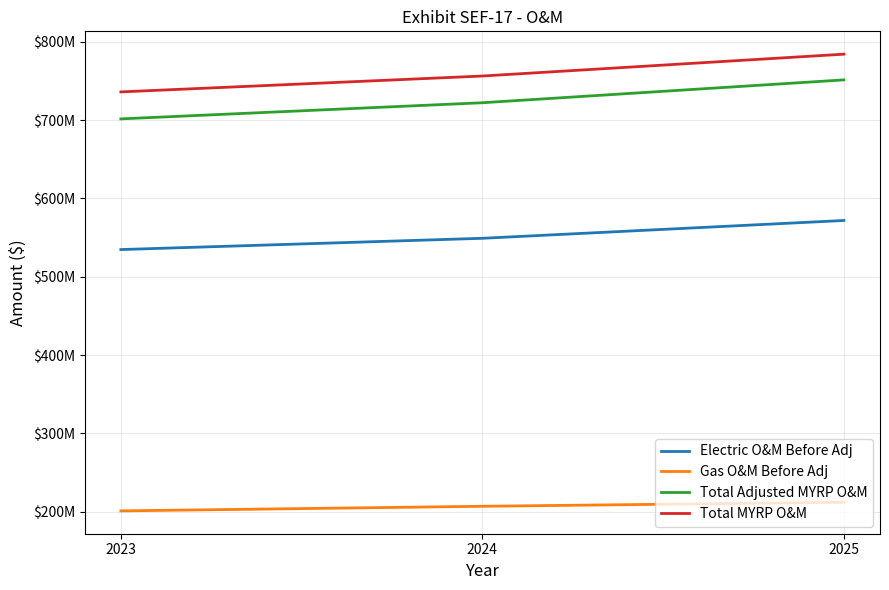

The Gas O&M Before Adj series shows 201210366.6 at 2023. True or false?

True